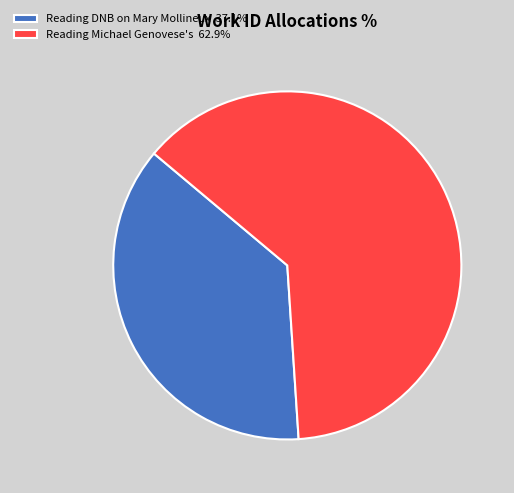

What is the ratio of the value at Reading DNB on Mary Mollineux 37.1% to the value at Reading Michael Genovese's 62.9%?

0.6